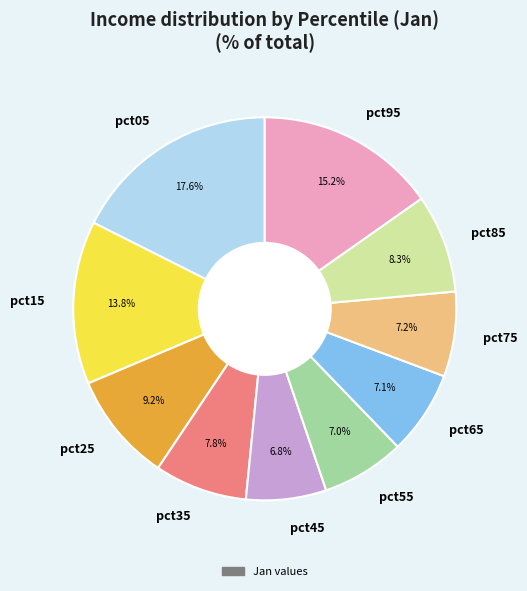

What portion of the pie excludes pct25?

90.8%